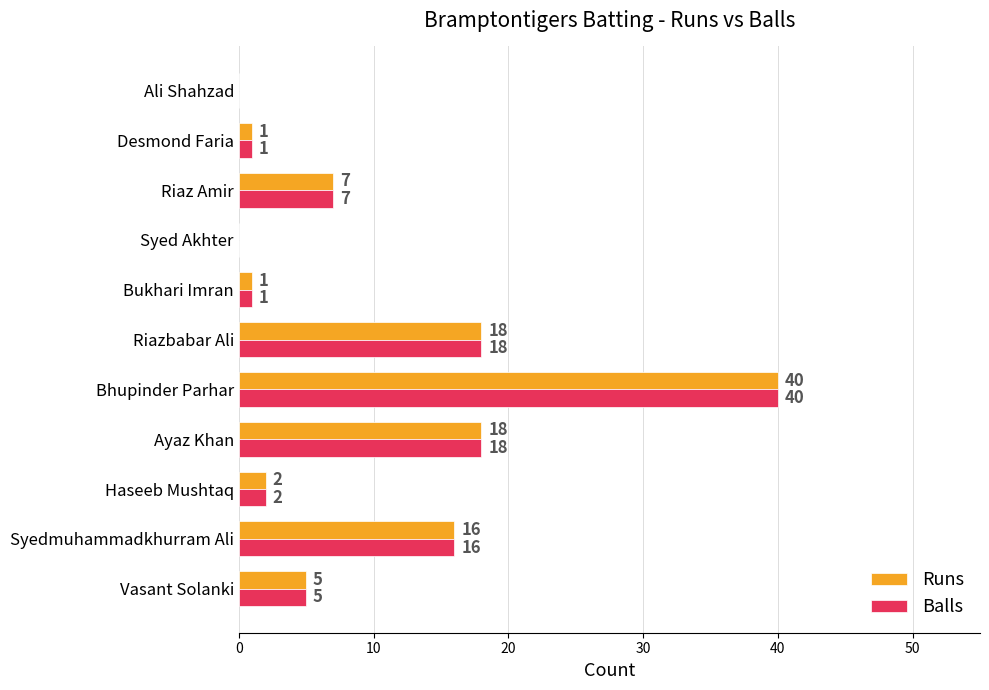

What is the sum of all Runs values?

108